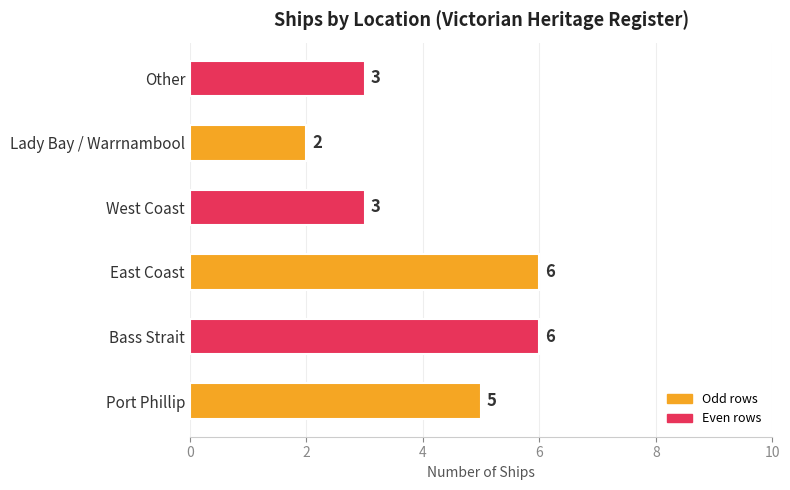

The value at Other is 3. True or false?

True